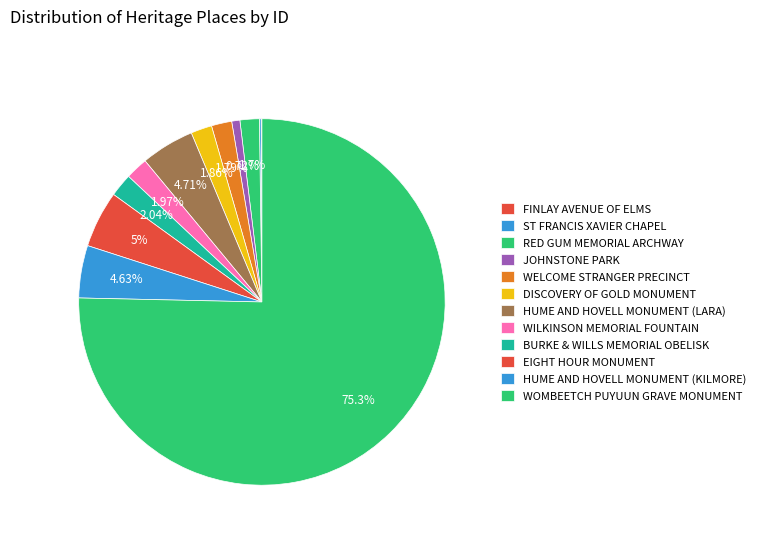

How many slices are in this pie chart?

12